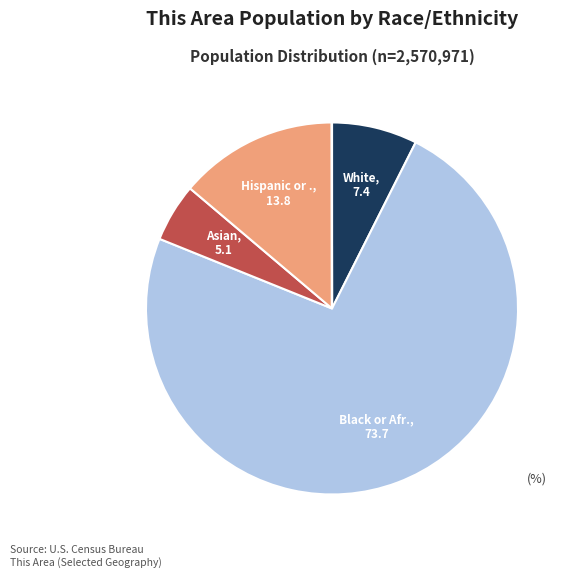

Which slice is the largest?

Black or African American alone